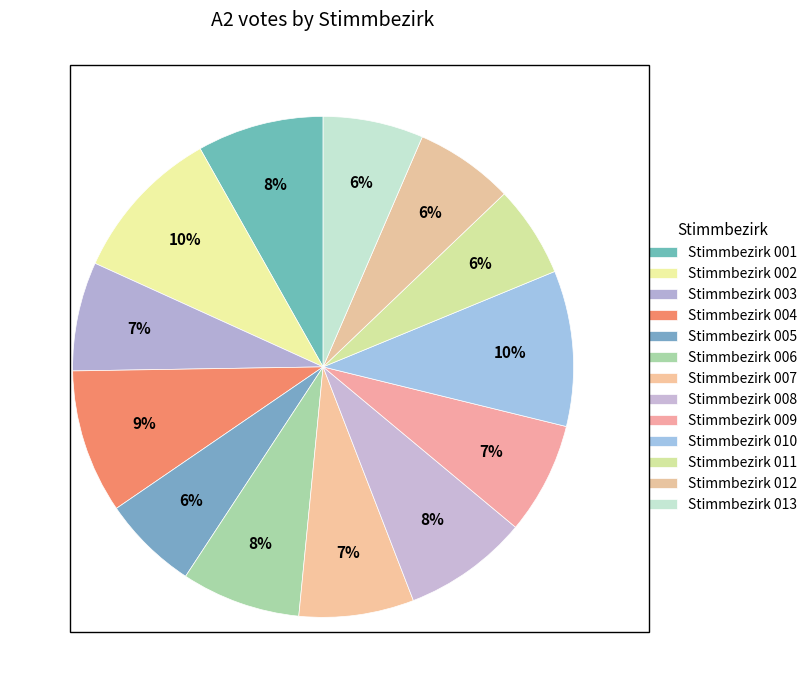

How many segments does this pie chart have?

13